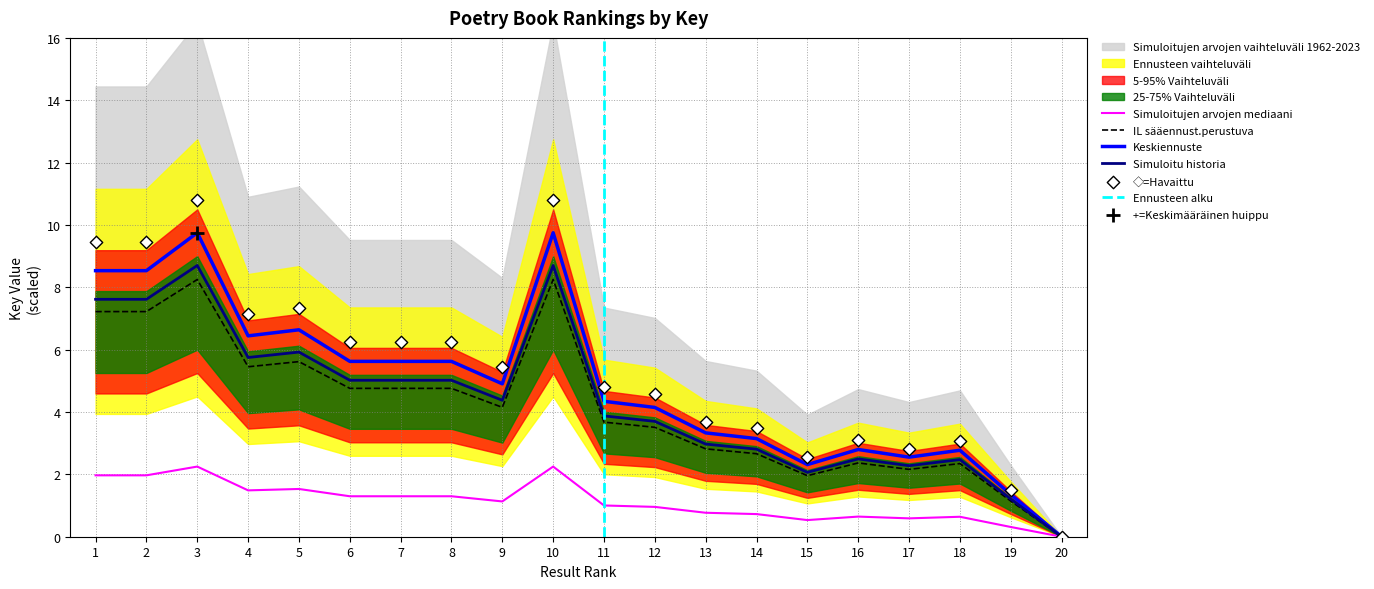

Approximately how many times larger is the value at 7 compared to 1?

0.7